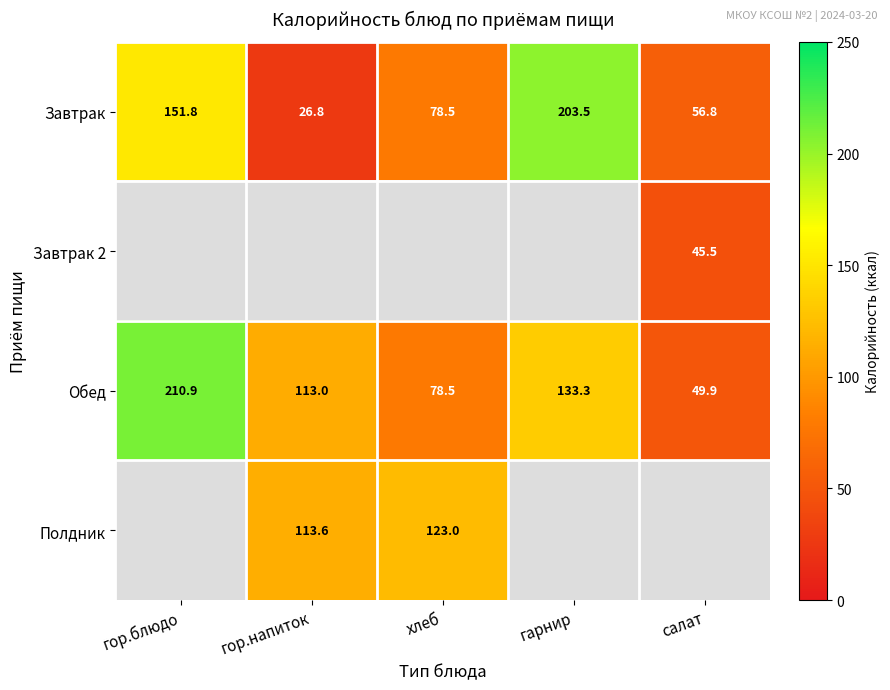

What is the maximum value for Обед?

210.9